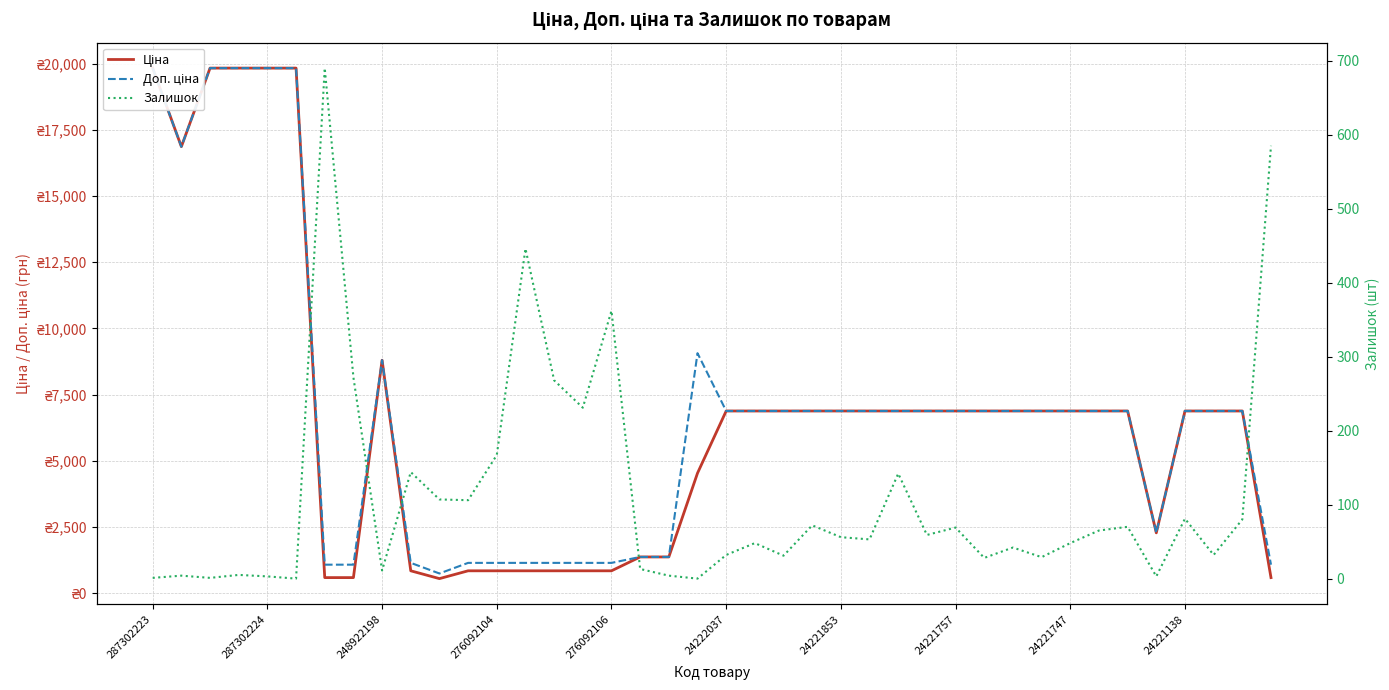

How many data points in Ціна are above 6879?

25